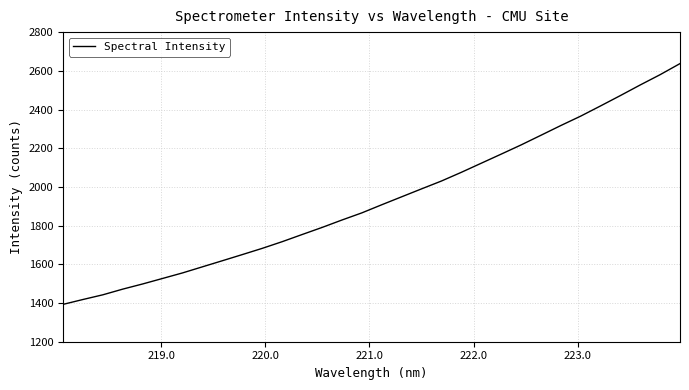

What is the sum of all values?

61844.4